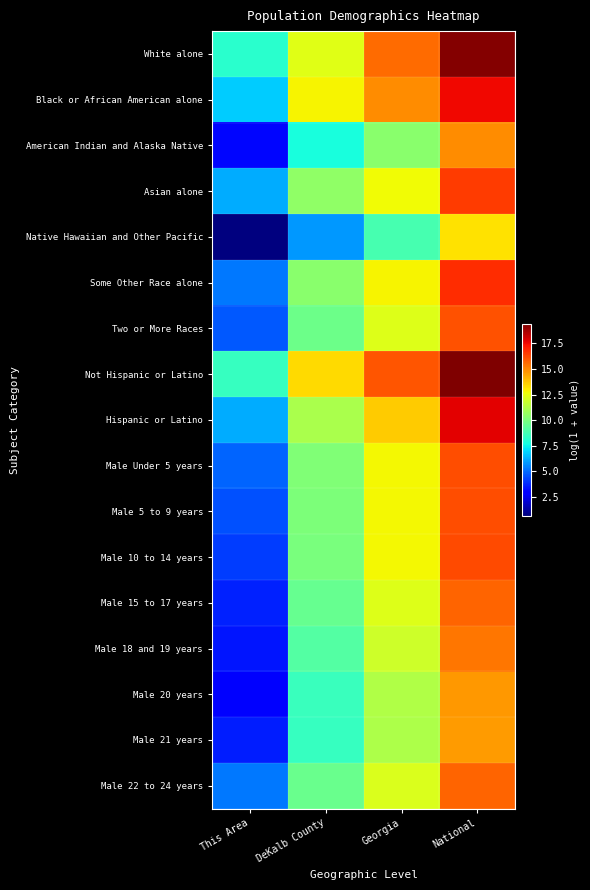

Reading right to left, transcribe all the data shown in this chart.

White alone: National=19.2	Georgia=15.6	DeKalb County=12.3	This Area=8.1
Black or African American alone: National=17.5	Georgia=14.9	DeKalb County=12.8	This Area=6.8
American Indian and Alaska Native: National=14.9	Georgia=10.4	DeKalb County=7.8	This Area=3.1
Asian alone: National=16.5	Georgia=12.7	DeKalb County=10.5	This Area=6.2
Native Hawaiian and Other Pacific: National=13.2	Georgia=8.8	DeKalb County=5.8	This Area=0.7
Some Other Race alone: National=16.8	Georgia=12.9	DeKalb County=10.3	This Area=5.2
Two or More Races: National=16.0	Georgia=12.2	DeKalb County=9.7	This Area=4.7
Not Hispanic or Latino: National=19.4	Georgia=16.0	DeKalb County=13.3	This Area=8.4
Hispanic or Latino: National=17.7	Georgia=13.7	DeKalb County=11.1	This Area=6.2
Male Under 5 years: National=16.1	Georgia=12.8	DeKalb County=10.2	This Area=4.9
Male 5 to 9 years: National=16.2	Georgia=12.8	DeKalb County=10.0	This Area=4.6
Male 10 to 14 years: National=16.2	Georgia=12.8	DeKalb County=10.0	This Area=4.2
Male 15 to 17 years: National=15.7	Georgia=12.3	DeKalb County=9.5	This Area=3.6
Male 18 and 19 years: National=15.4	Georgia=11.9	DeKalb County=9.1	This Area=3.4
Male 20 years: National=14.7	Georgia=11.2	DeKalb County=8.5	This Area=2.9
Male 21 years: National=14.6	Georgia=11.1	DeKalb County=8.5	This Area=3.6
Male 22 to 24 years: National=15.7	Georgia=12.2	DeKalb County=9.7	This Area=5.2